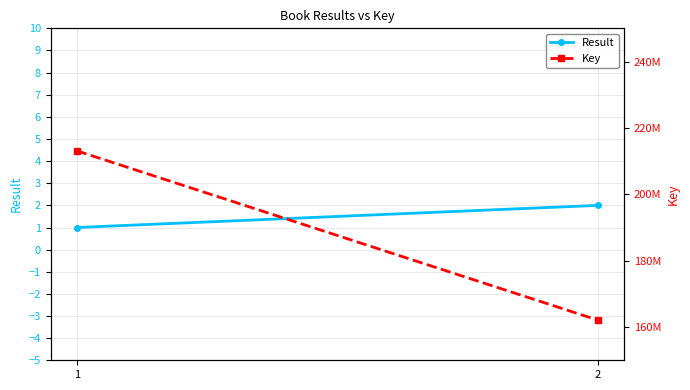

How many Key values are between 162081762 and 213104747?

2